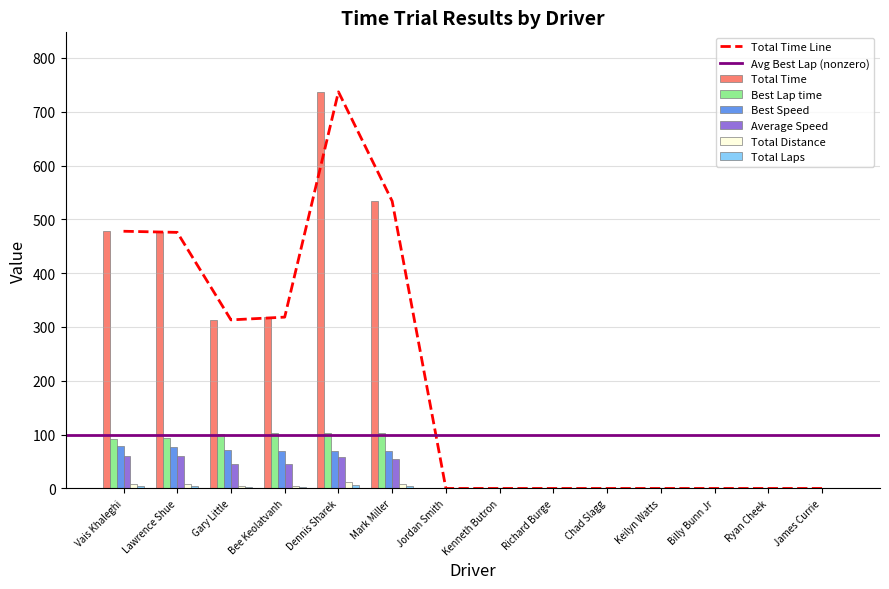

Which category has the highest value across all series?

Dennis Sharek